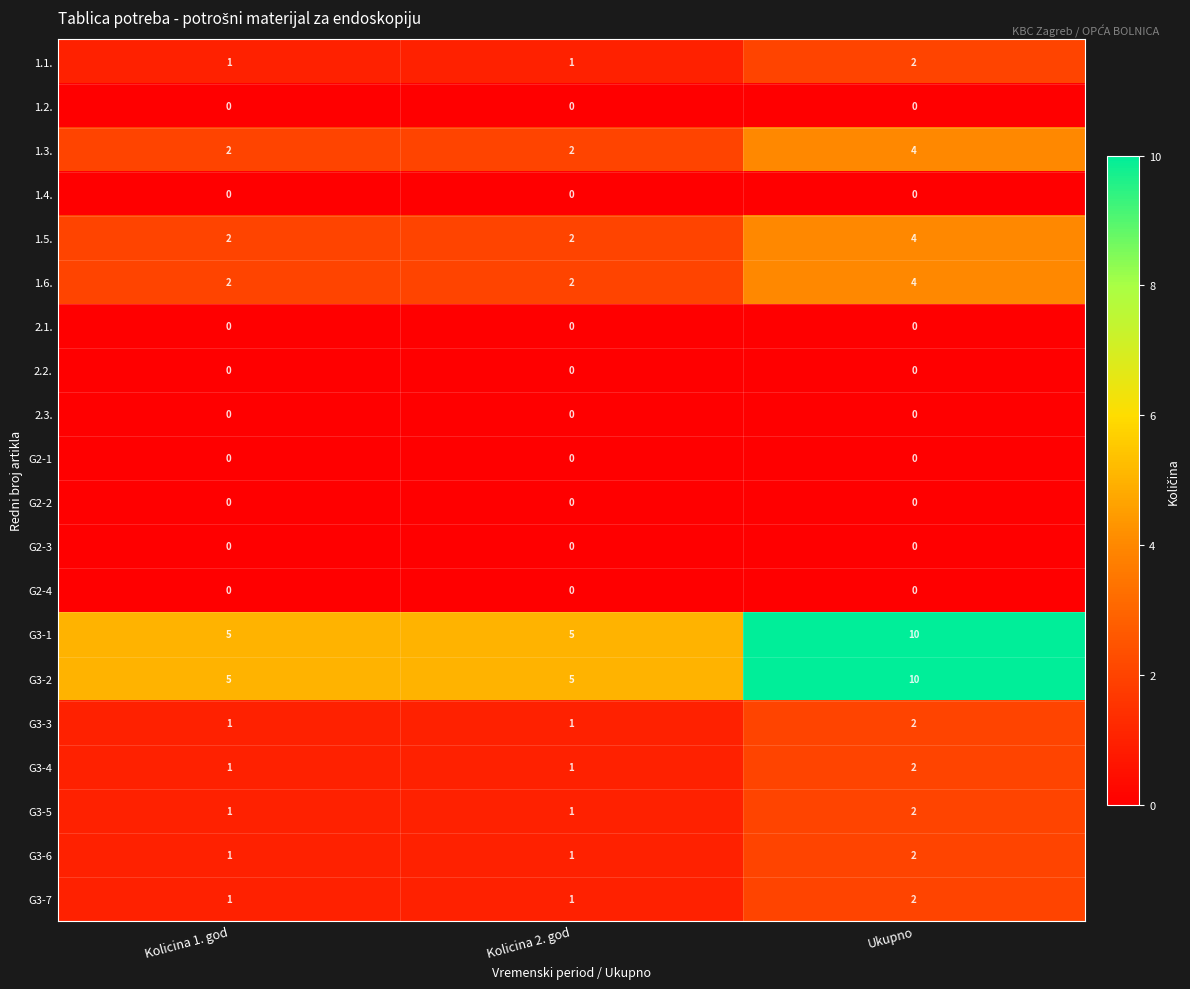

What is the sum of the 1.5. values at Ukupno and Kolicina 1. god?

6